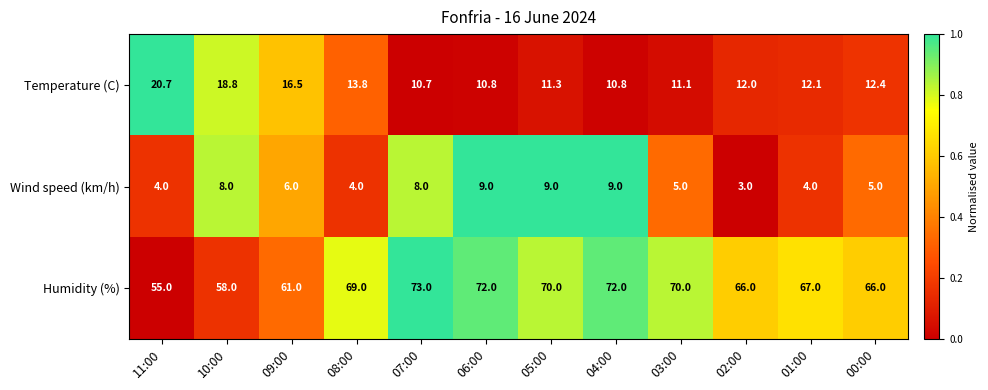

Where is Wind speed (km/h) nearest to the value 6?

09:00